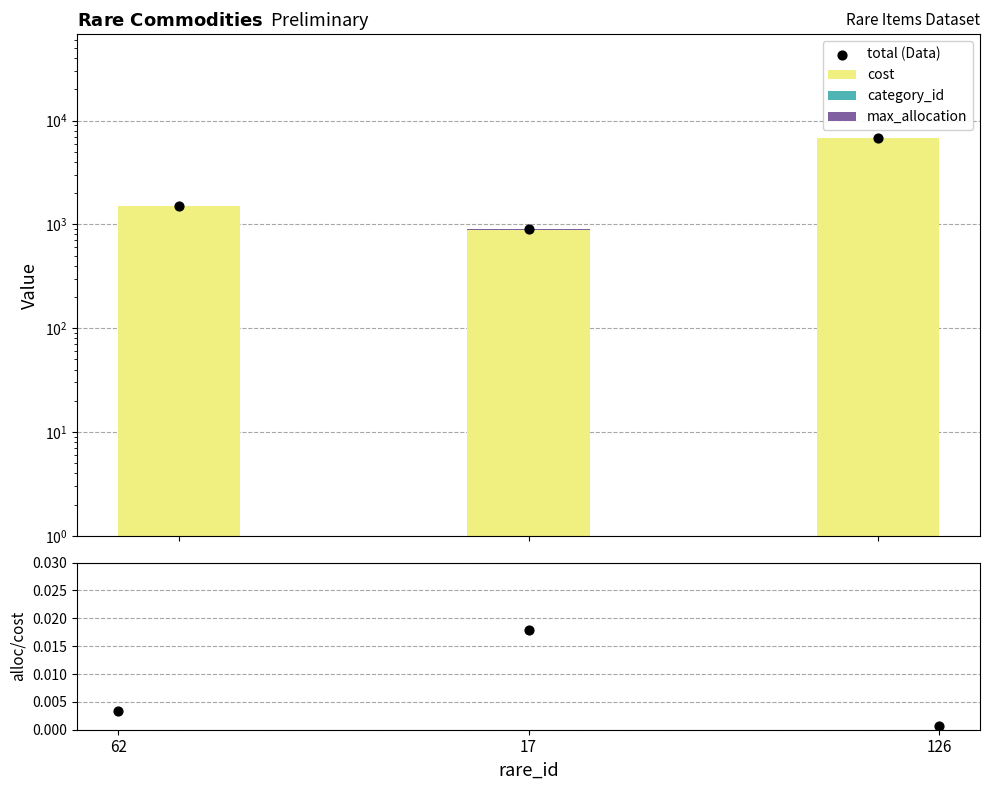

At which category is the sum across all series the highest?

126